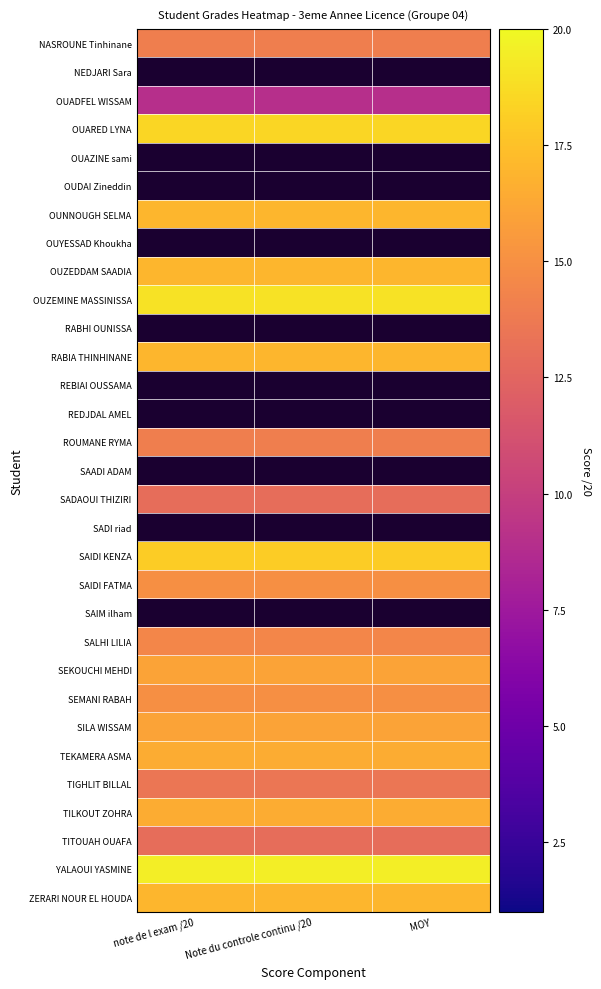

Which series changed the most between Note du controle continu /20 and MOY?

NASROUNE Tinhinane